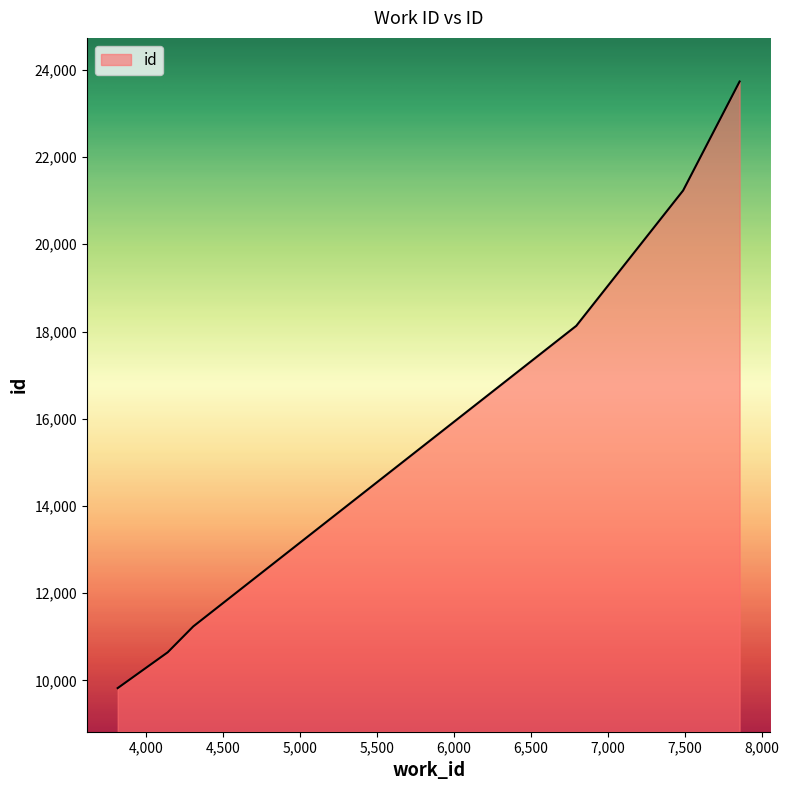

What is the difference between the maximum and minimum values?

13906